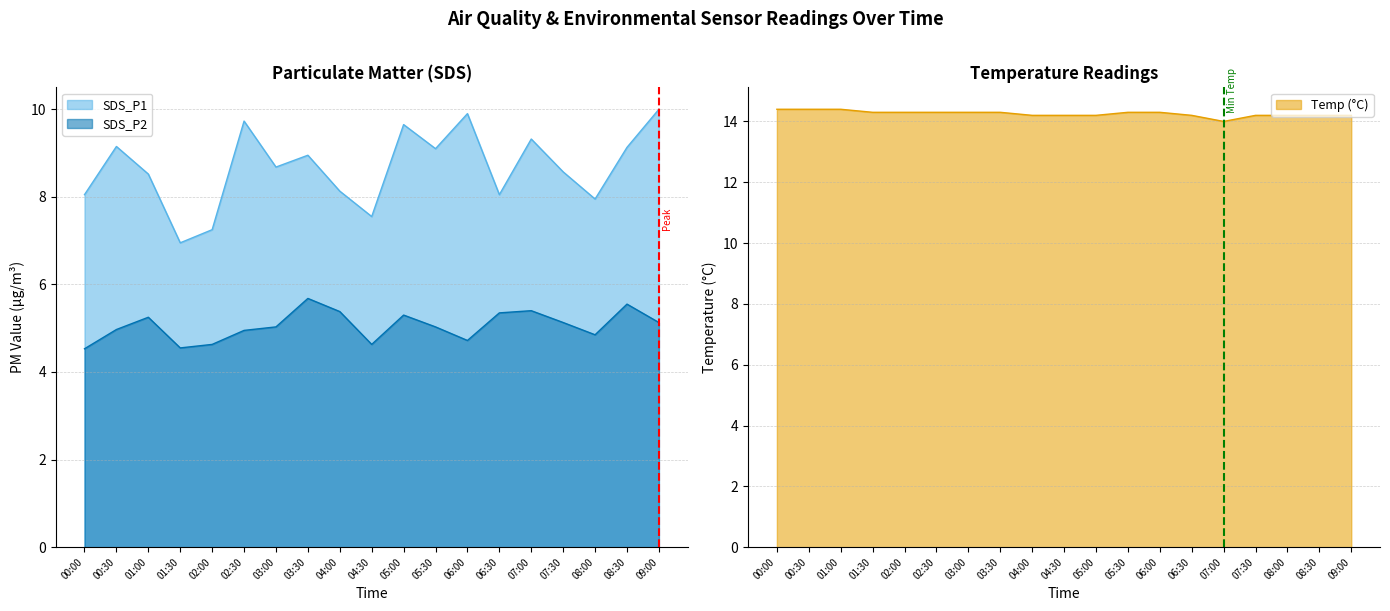

At which label does SDS_P1 first exceed 8?

00:00